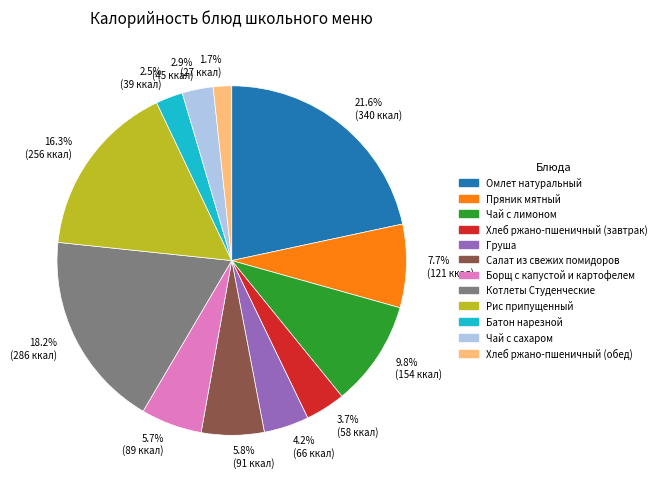

Between 1.7% (27 ккал) and 2.5% (39 ккал), which is larger?

2.5% (39 ккал)